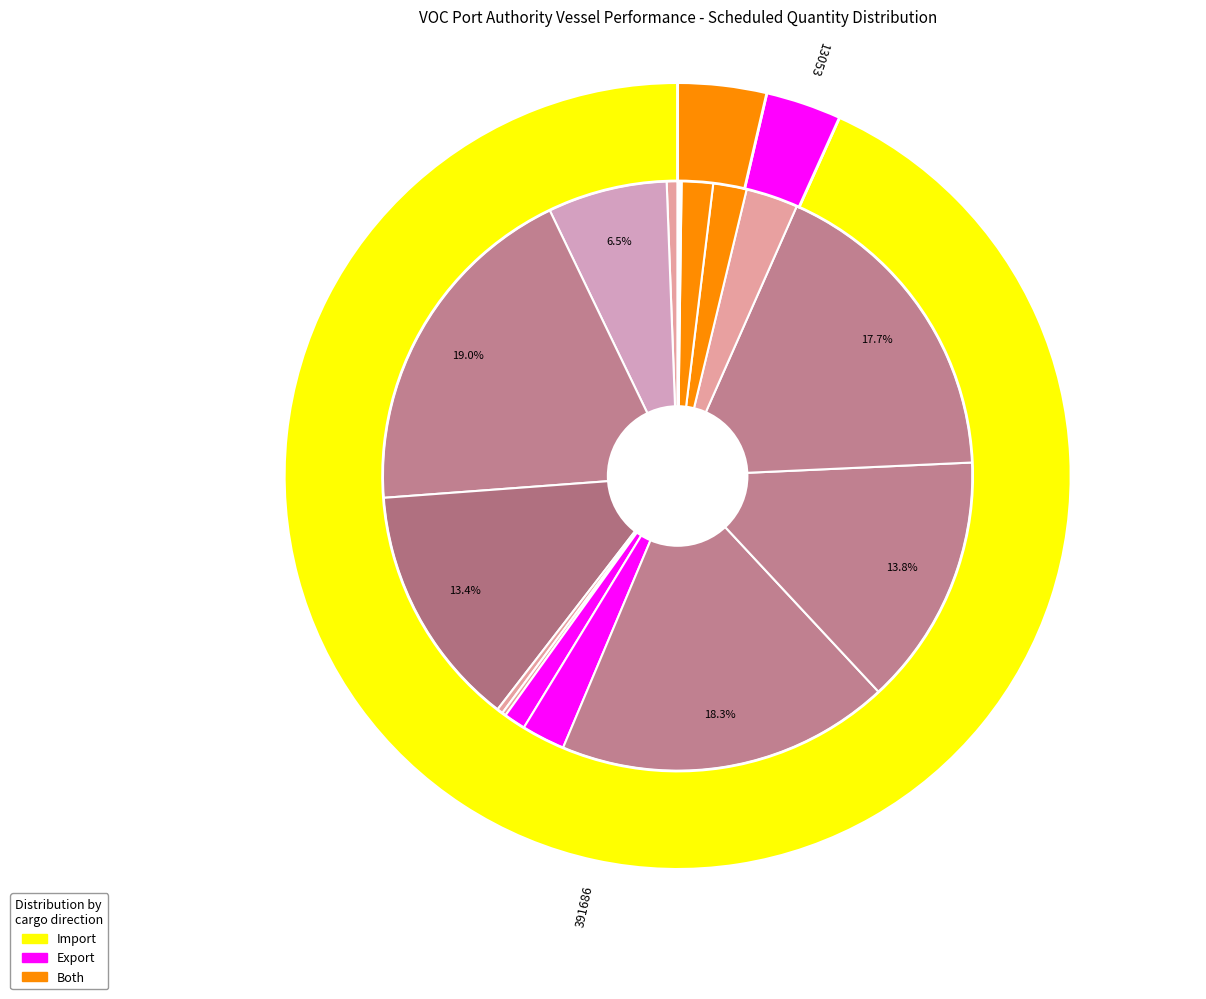

How many segments does this pie chart have?

17